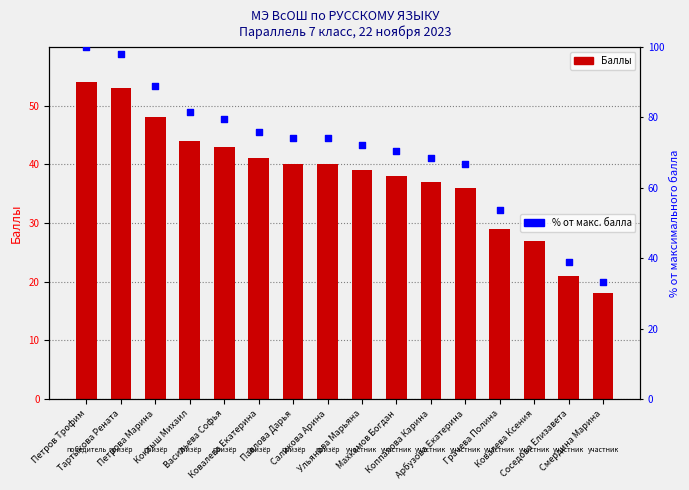

Which series reaches the minimum Y coordinate?

Баллы